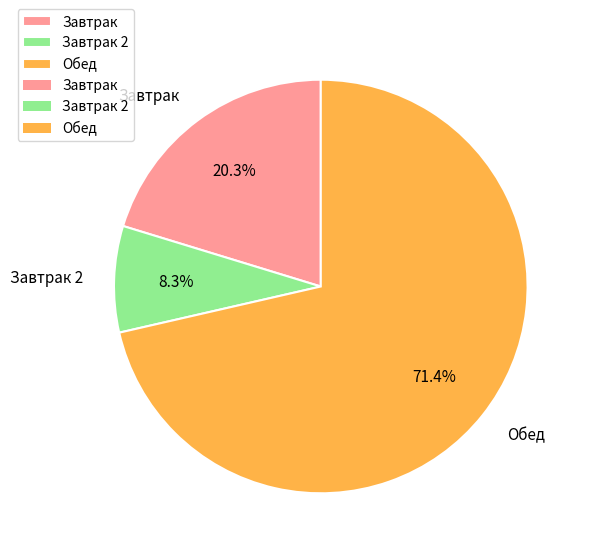

What is the total percentage of Завтрак 2 and Обед?

79.7%